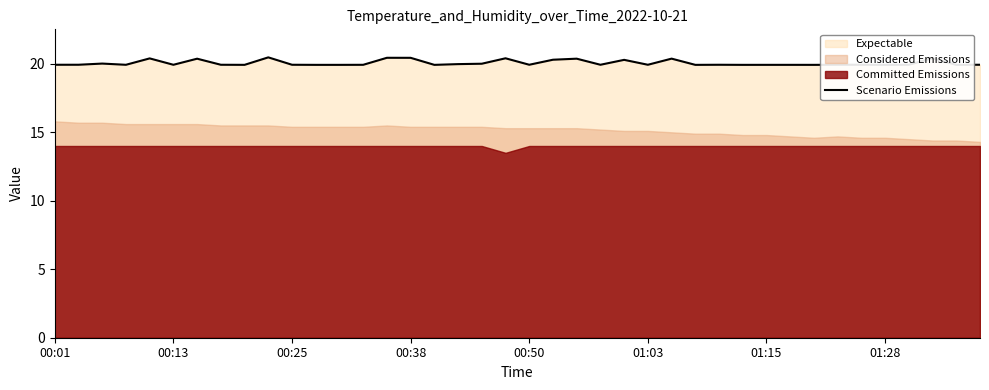

At which category does the chart reach its peak across all series?

9